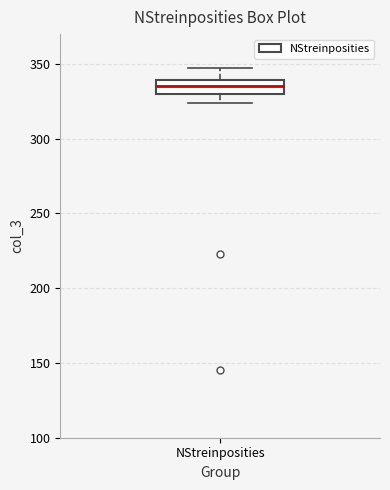

Read this box plot against the y-axis: the position of the median line, the range covered by the box, and the ends of both whiskers. The values are not printed on the chart, so give them approximately, as read against the axis.

median 335, box 330 to 340, whiskers 325 to 345